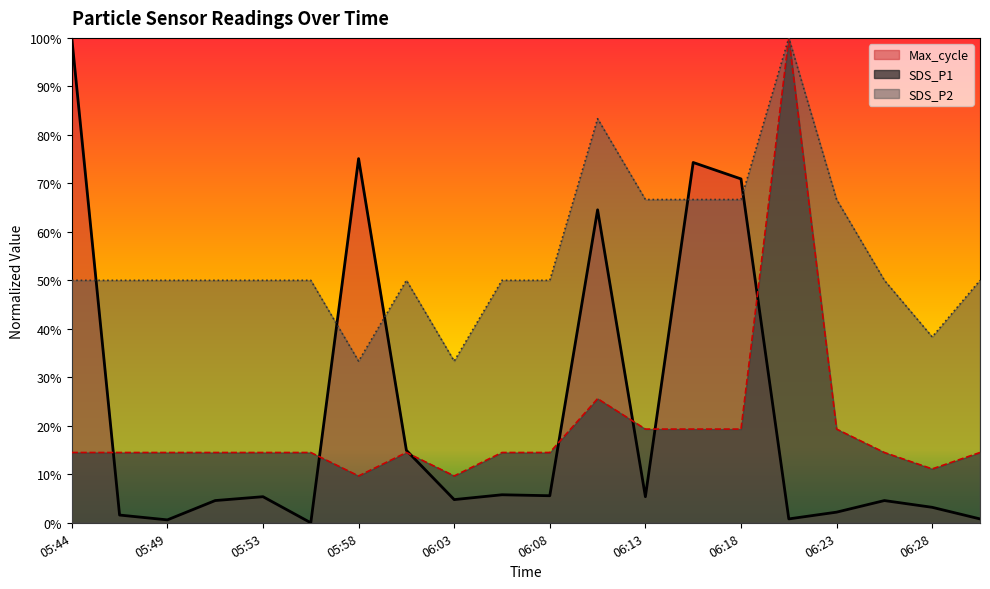

What position from the left is 06:18?

15